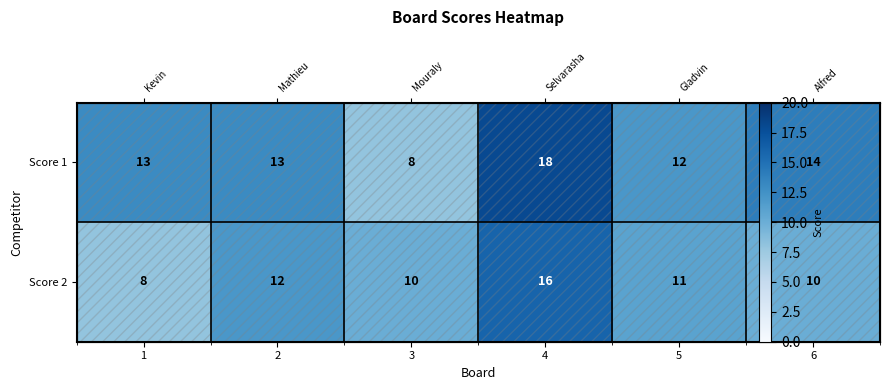

The value of Score 2 at 4 is 16. True or false?

True